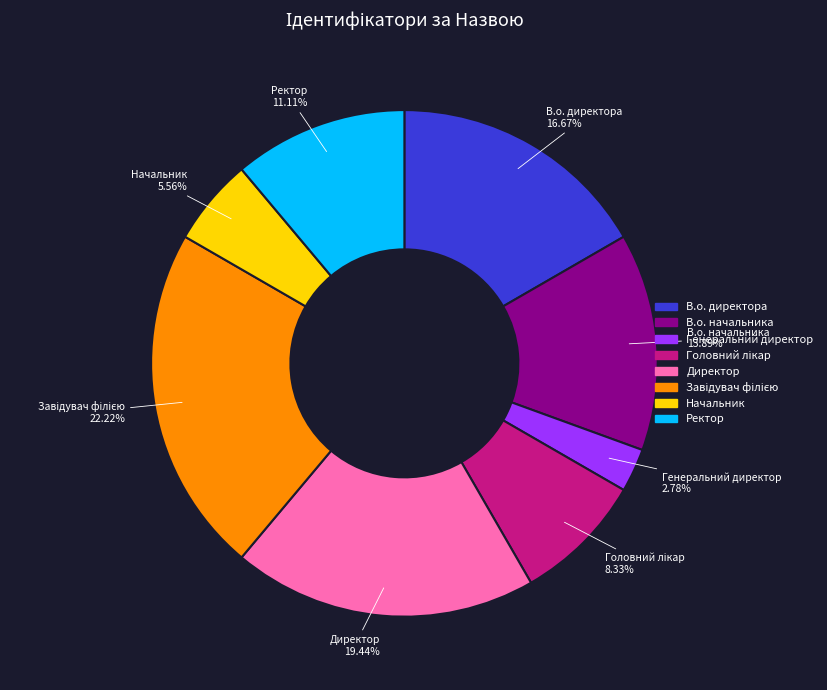

What percentage do Генеральний директор and В.о. начальника together represent?

16.7%